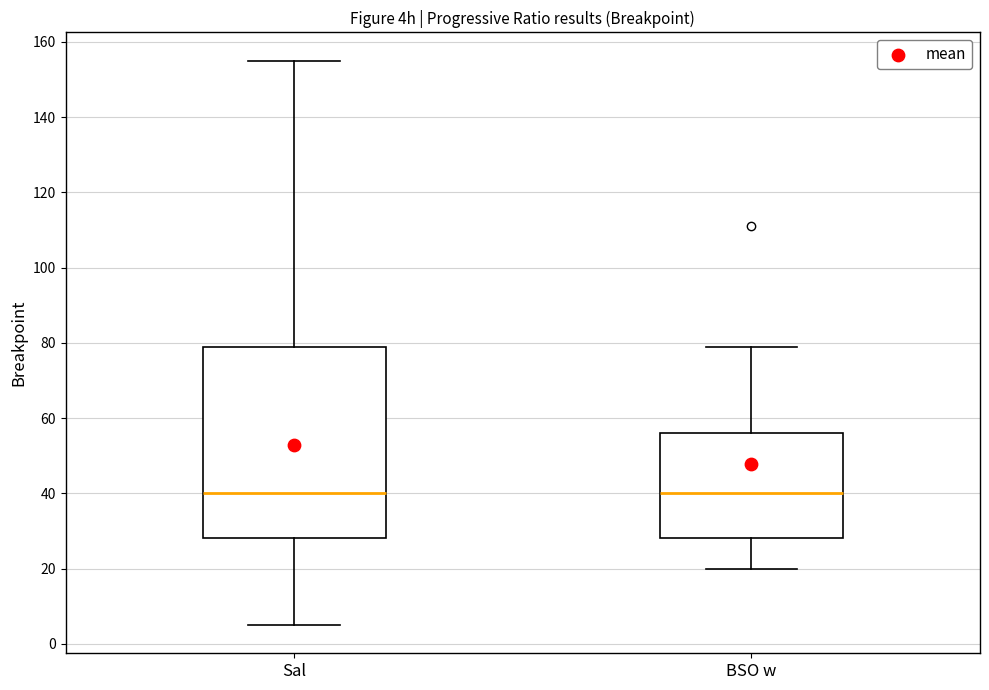

Where is the upper edge of the box for BSO w on the y-axis? The values are not printed on the chart, so give them approximately, as read against the axis.

56